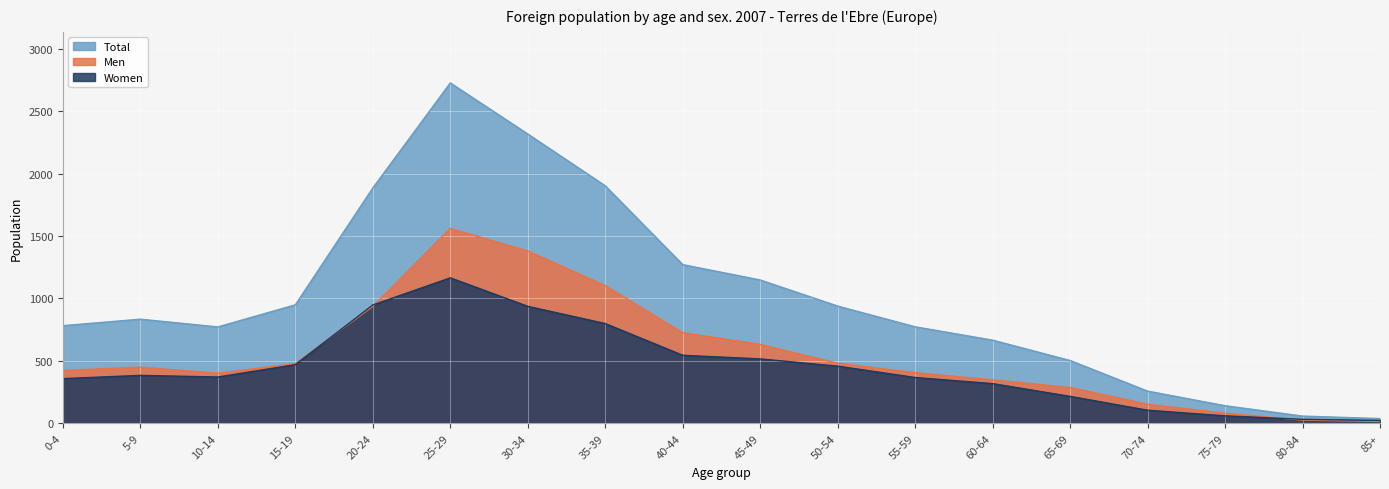

Reading left to right, what are all the values shown in this chart?

Men: 0-4=424	5-9=450	10-14=401	15-19=479	20-24=937	25-29=1561	30-34=1380	35-39=1103	40-44=726	45-49=632	50-54=481	55-59=406	60-64=348	65-69=287	70-74=153	75-79=81	80-84=26	85+=15
Women: 0-4=358	5-9=384	10-14=371	15-19=470	20-24=948	25-29=1165	30-34=937	35-39=799	40-44=545	45-49=516	50-54=458	55-59=367	60-64=318	65-69=216	70-74=105	75-79=60	80-84=32	85+=23
Total: 0-4=782	5-9=834	10-14=772	15-19=949	20-24=1885	25-29=2726	30-34=2317	35-39=1902	40-44=1271	45-49=1148	50-54=939	55-59=773	60-64=666	65-69=503	70-74=258	75-79=141	80-84=58	85+=38